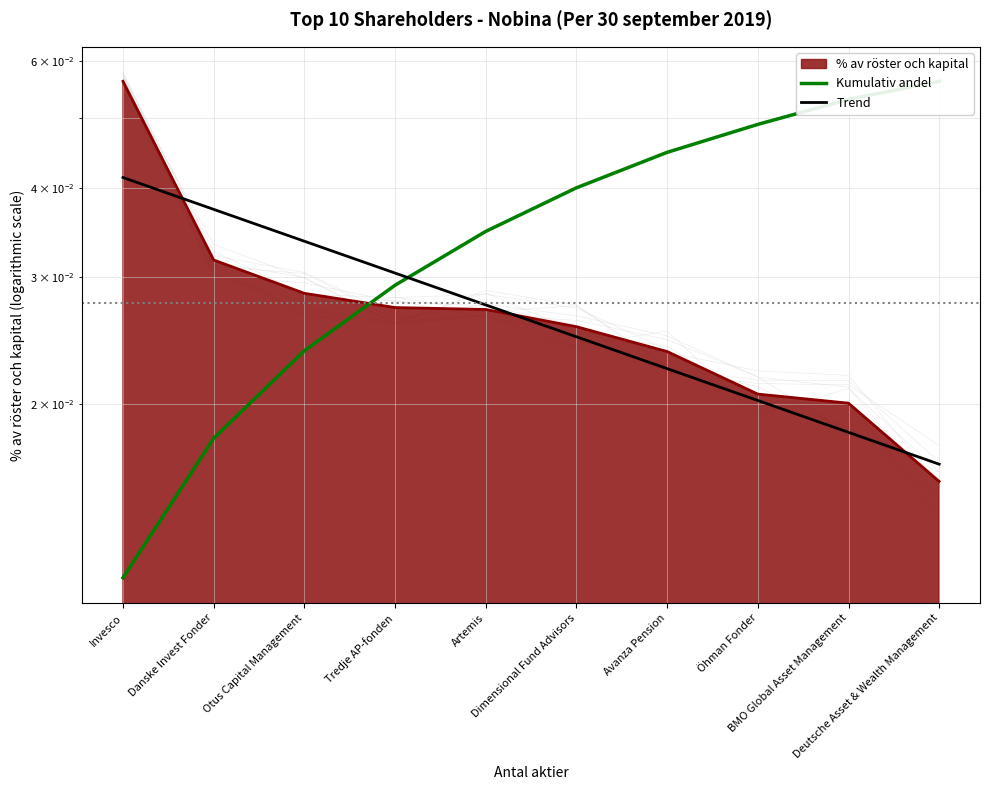

Which category has the highest value across all series?

Deutsche Asset & Wealth Management